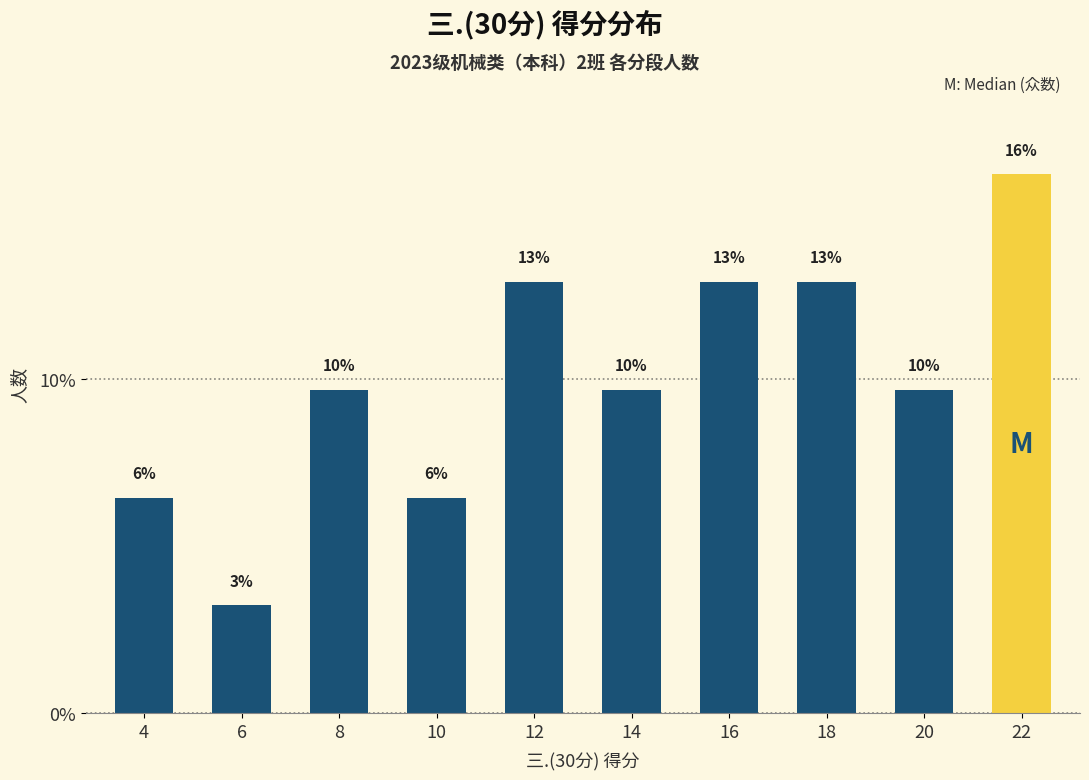

List the labels in order of value, smallest first.

6, 4, 10, 8, 14, 20, 12, 16, 18, 22